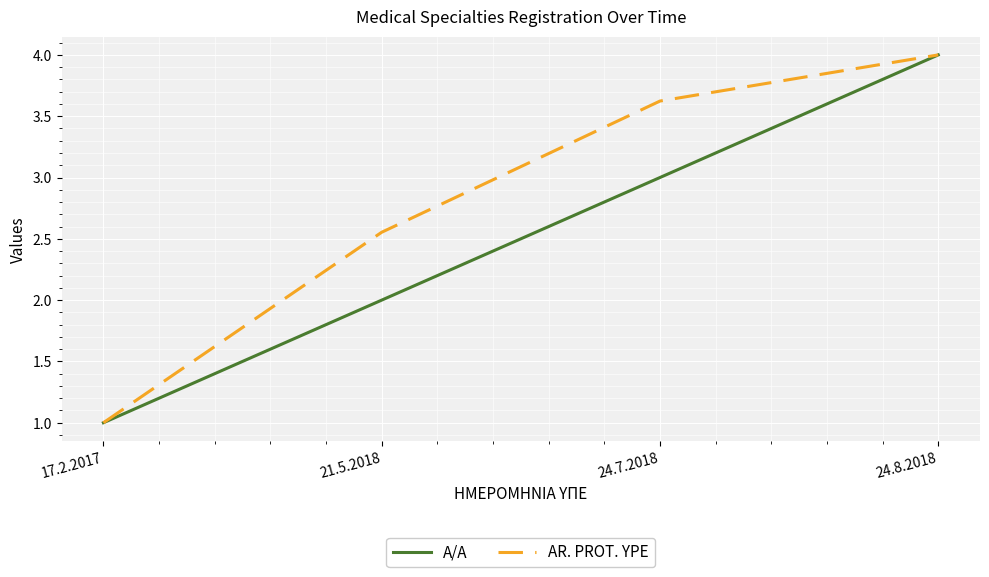

At which category is the sum across all series the highest?

24.8.2018